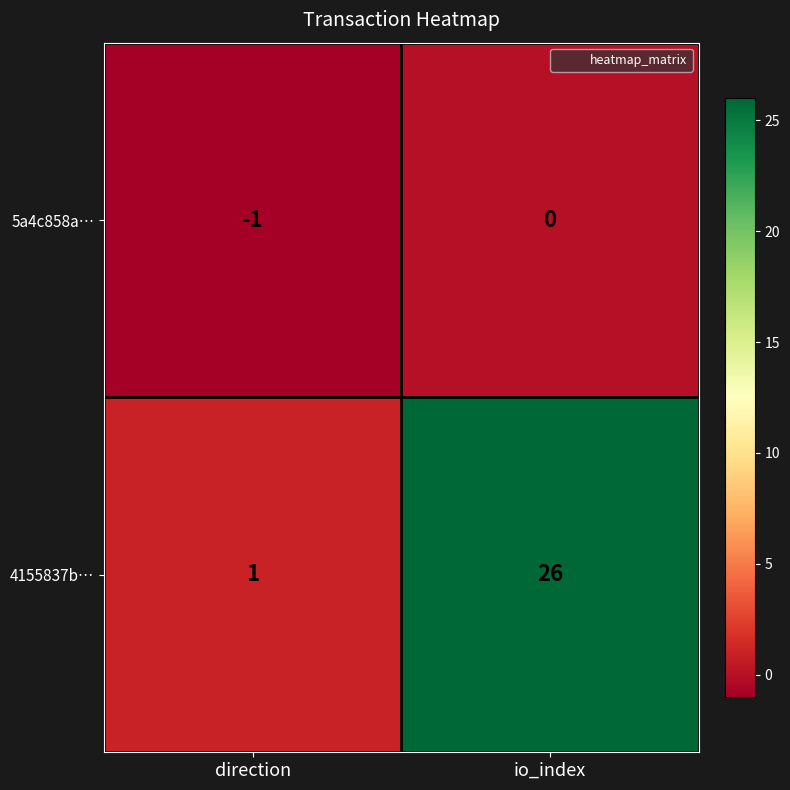

Where is 4155837b… nearest to the value 13?

direction